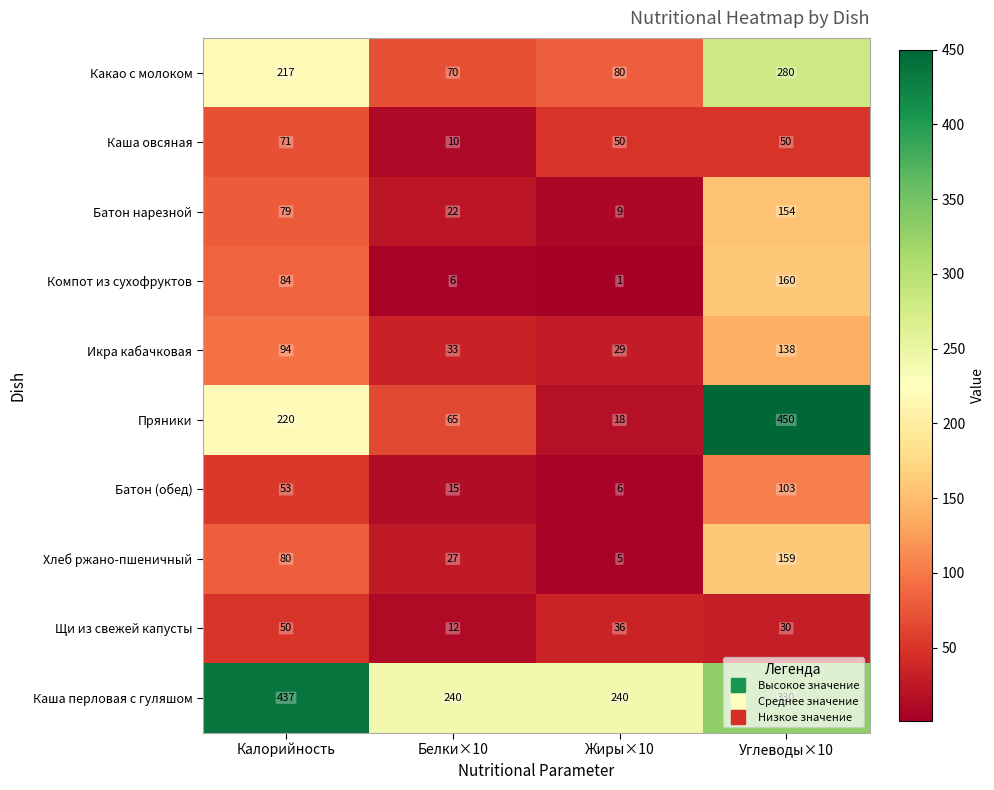

What is the spread (max minus min) of values at Белки×10?

234